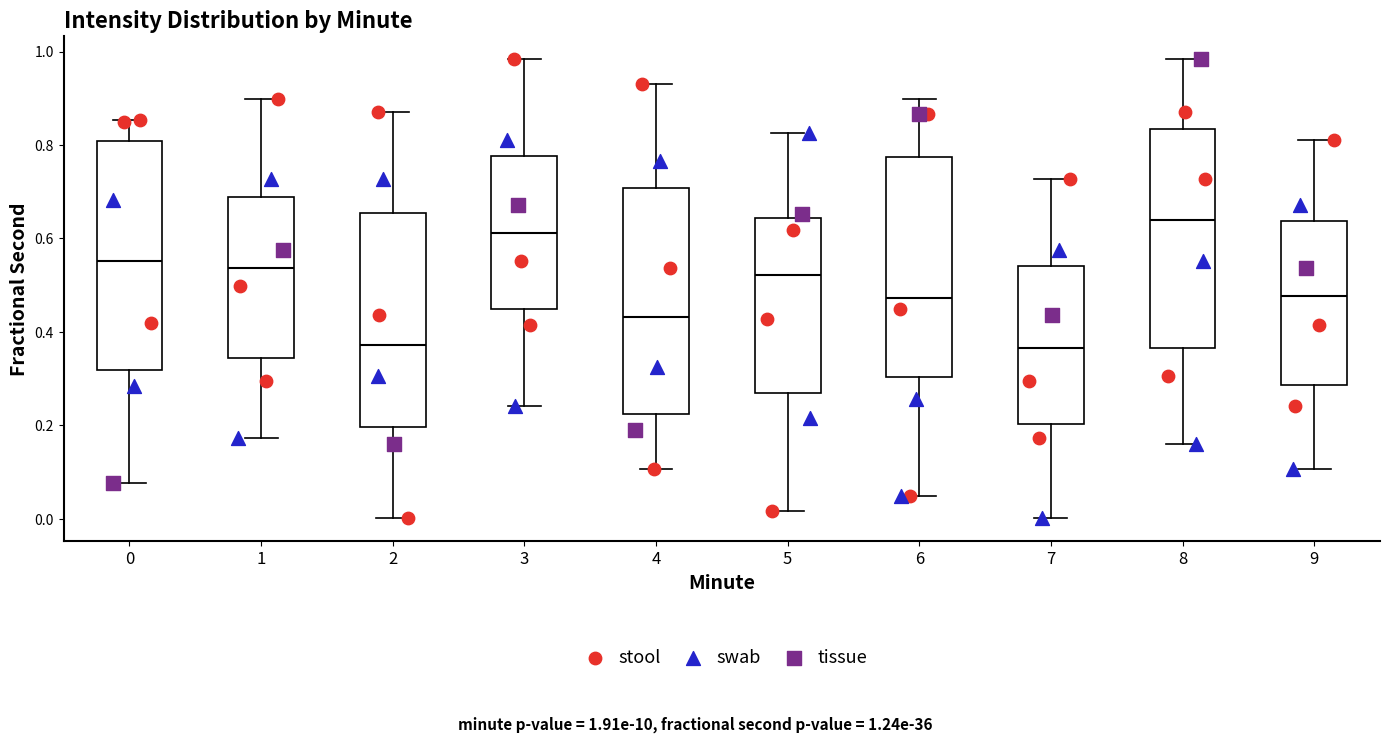

Reading left to right, transcribe this box plot: for each box, give where its median line is, the range the box spans, and where its two whiskers end, as read against the y-axis. The values are not printed on the chart, so give them approximately, as read against the axis.

0: median 0.56, box 0.32 to 0.80, whiskers 0.08 to 0.86
1: median 0.54, box 0.34 to 0.68, whiskers 0.18 to 0.90
2: median 0.38, box 0.20 to 0.66, whiskers 0.00 to 0.88
3: median 0.62, box 0.44 to 0.78, whiskers 0.24 to 0.98
4: median 0.44, box 0.22 to 0.70, whiskers 0.10 to 0.92
5: median 0.52, box 0.26 to 0.64, whiskers 0.02 to 0.82
6: median 0.48, box 0.30 to 0.78, whiskers 0.04 to 0.90
7: median 0.36, box 0.20 to 0.54, whiskers 0.00 to 0.72
8: median 0.64, box 0.36 to 0.84, whiskers 0.16 to 0.98
9: median 0.48, box 0.28 to 0.64, whiskers 0.10 to 0.82